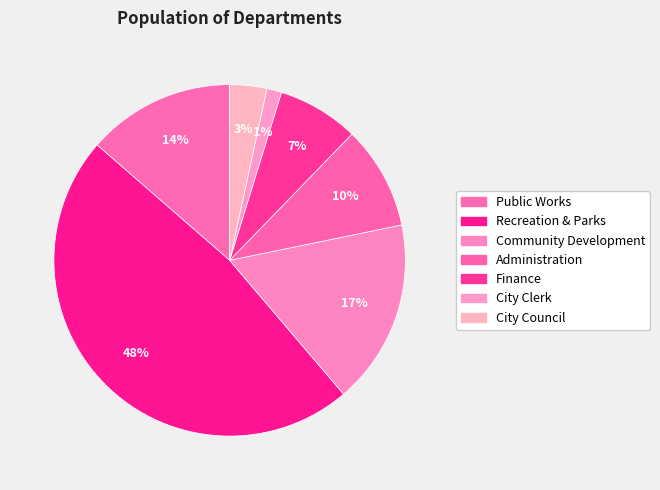

How many segments does this pie chart have?

7